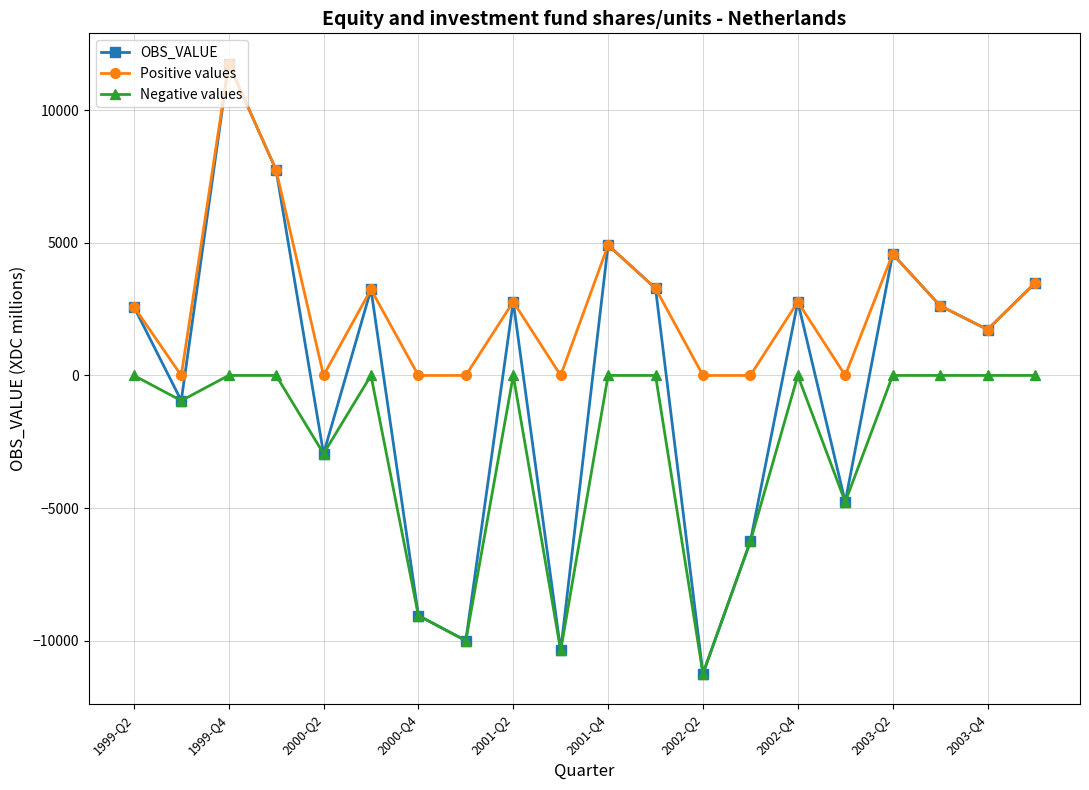

Which series has the largest range (max minus min)?

OBS_VALUE